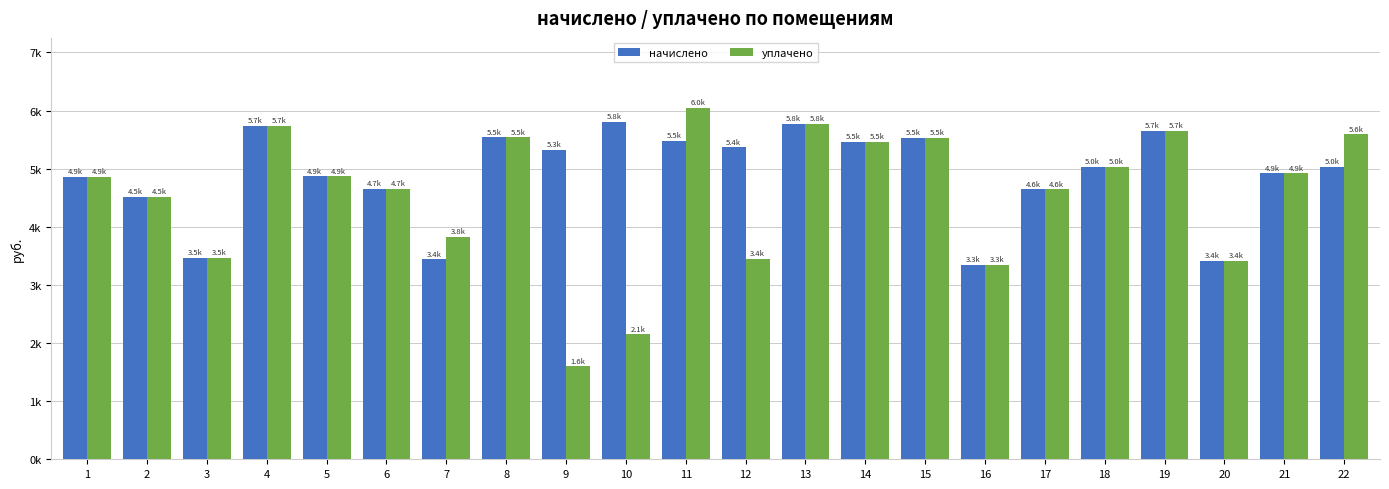

Rank the series by their average value, from lowest to highest.

уплачено, начислено